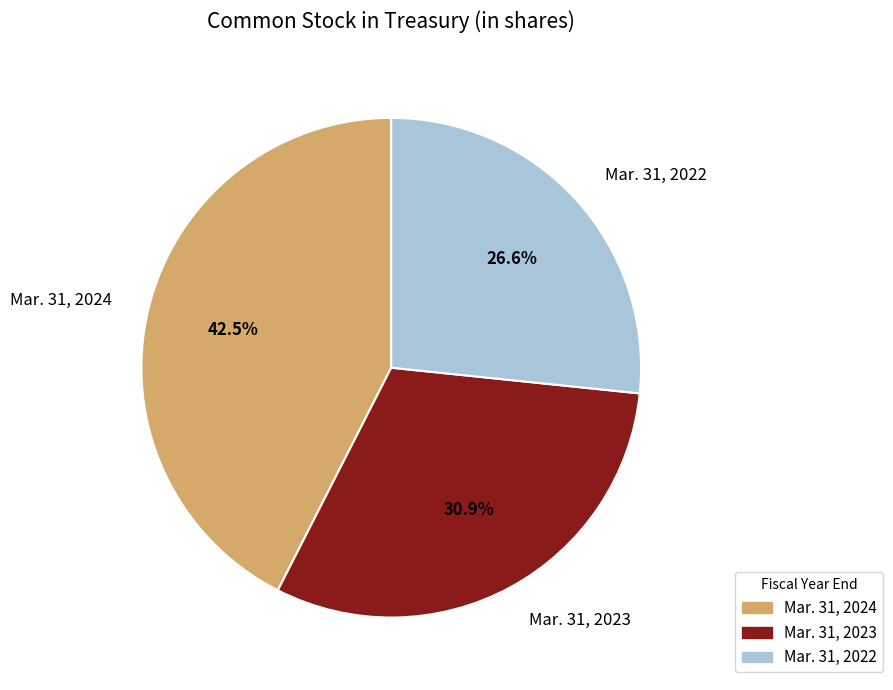

True or false: Mar. 31, 2022 accounts for 27% of the total.

True